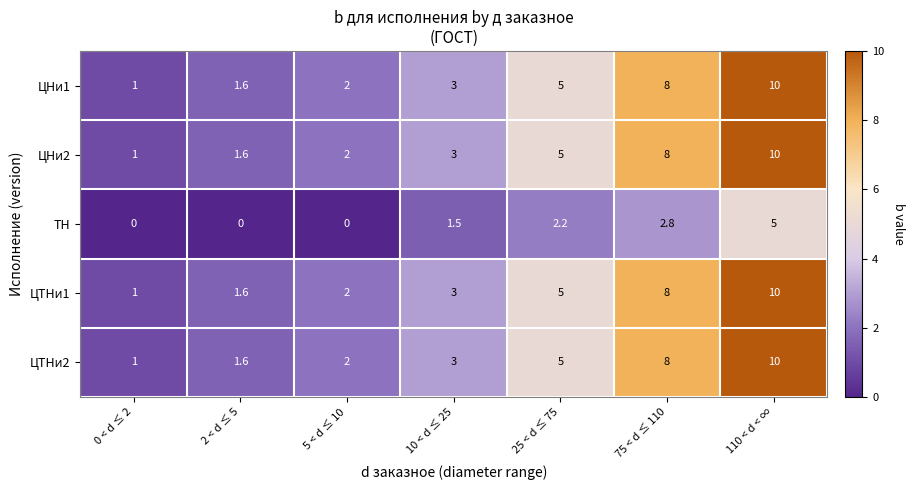

What is the average value of the ЦНи2 series?

4.4